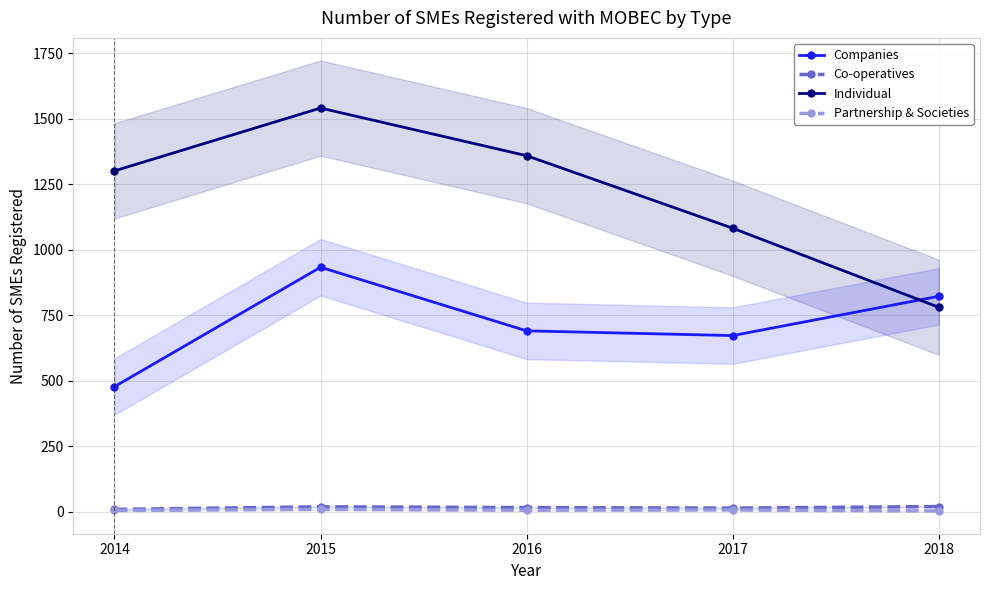

Where is the first local maximum for Individual?

2015